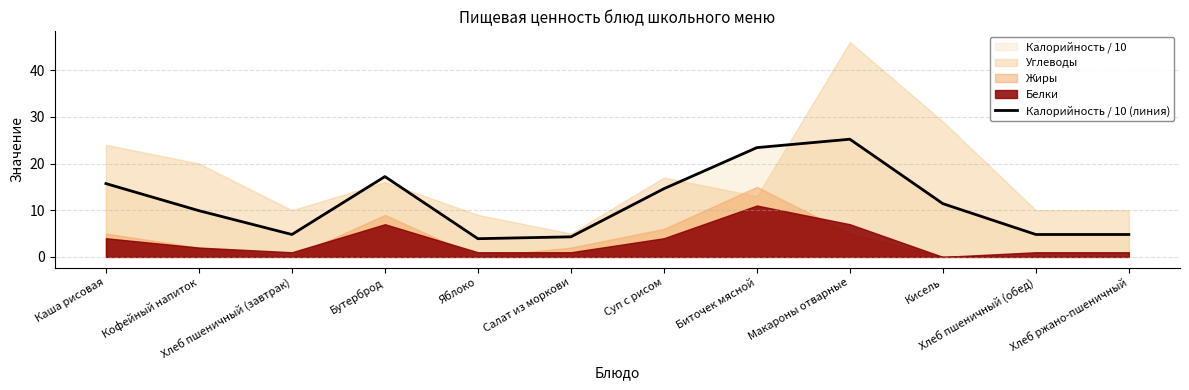

Does the chart display data point markers on the line(s)?

No